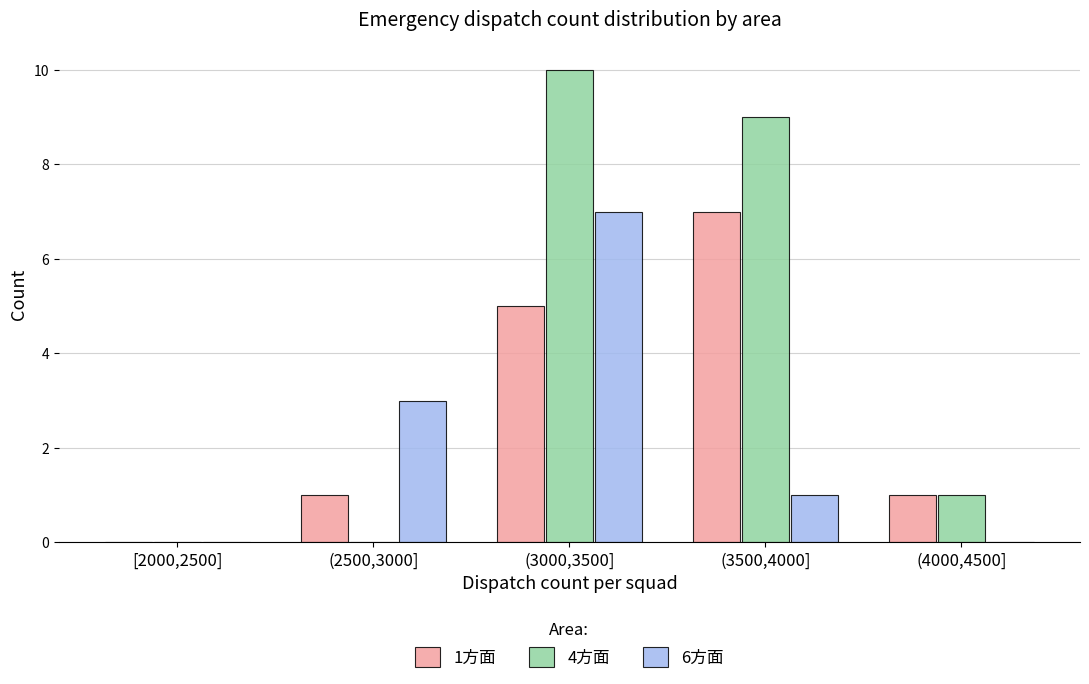

Reading left to right, list all the values displayed in this chart.

1方面: [2000,2500]=0	(2500,3000]=1	(3000,3500]=5	(3500,4000]=7	(4000,4500]=1
4方面: [2000,2500]=0	(2500,3000]=0	(3000,3500]=10	(3500,4000]=9	(4000,4500]=1
6方面: [2000,2500]=0	(2500,3000]=3	(3000,3500]=7	(3500,4000]=1	(4000,4500]=0